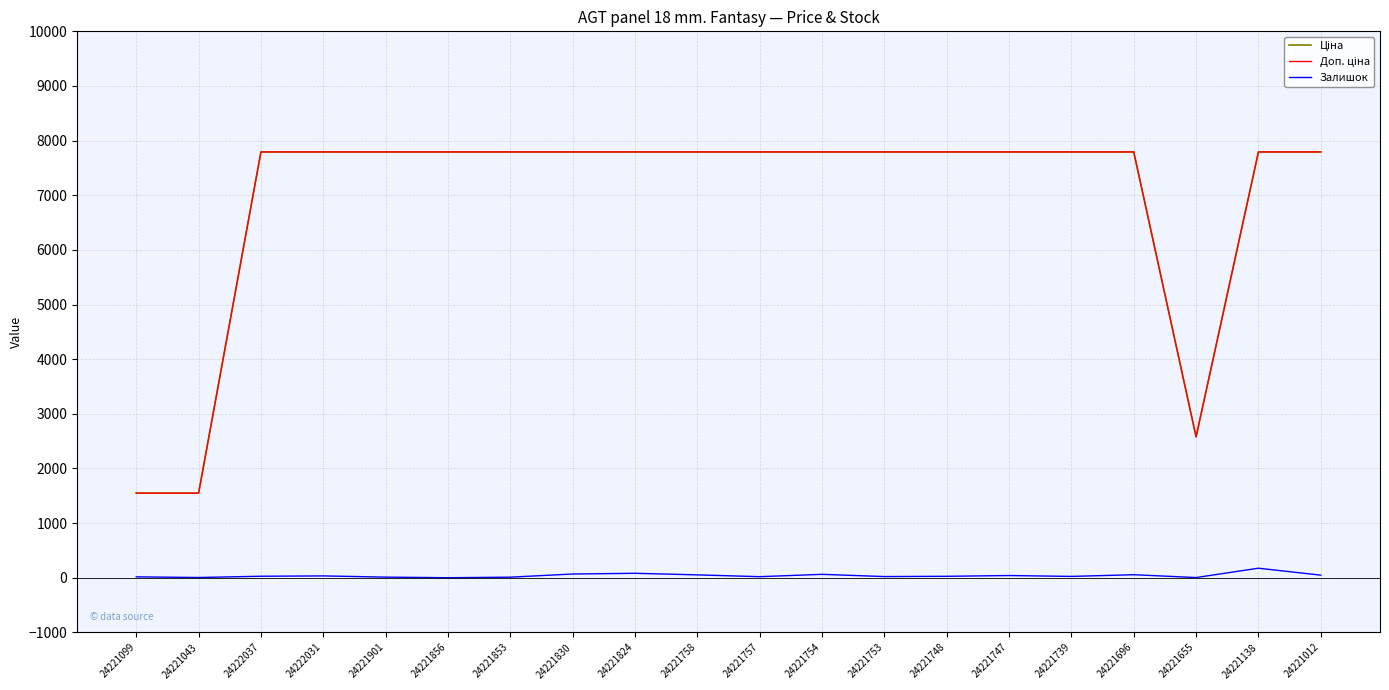

What position from the left is 24221830?

8